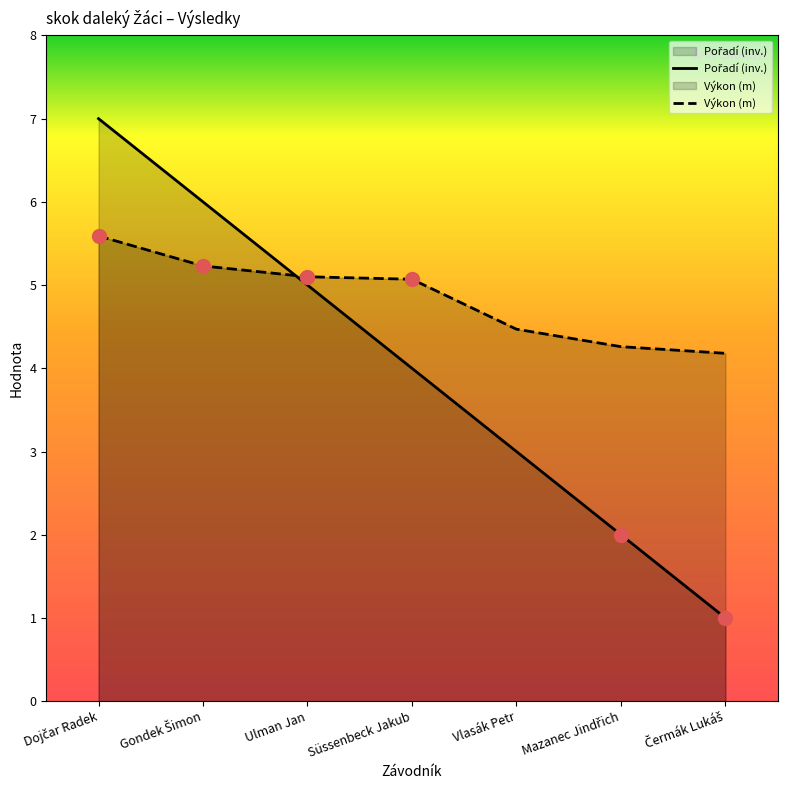

Reading left to right, what are all the values shown in this chart?

Pořadí (inv.): Dojčar Radek=7.0	Gondek Šimon=6.0	Ulman Jan=5.0	Süssenbeck Jakub=4.0	Vlasák Petr=3.0	Mazanec Jindřich=2.0	Čermák Lukáš=1.0
Výkon (m): Dojčar Radek=5.6	Gondek Šimon=5.2	Ulman Jan=5.1	Süssenbeck Jakub=5.1	Vlasák Petr=4.5	Mazanec Jindřich=4.3	Čermák Lukáš=4.2